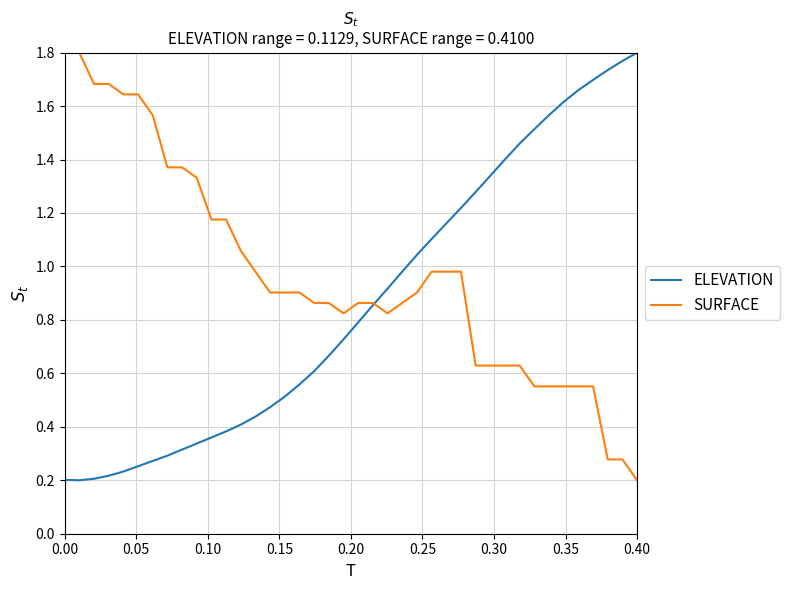

Rank the series by their average value, from highest to lowest.

SURFACE, ELEVATION